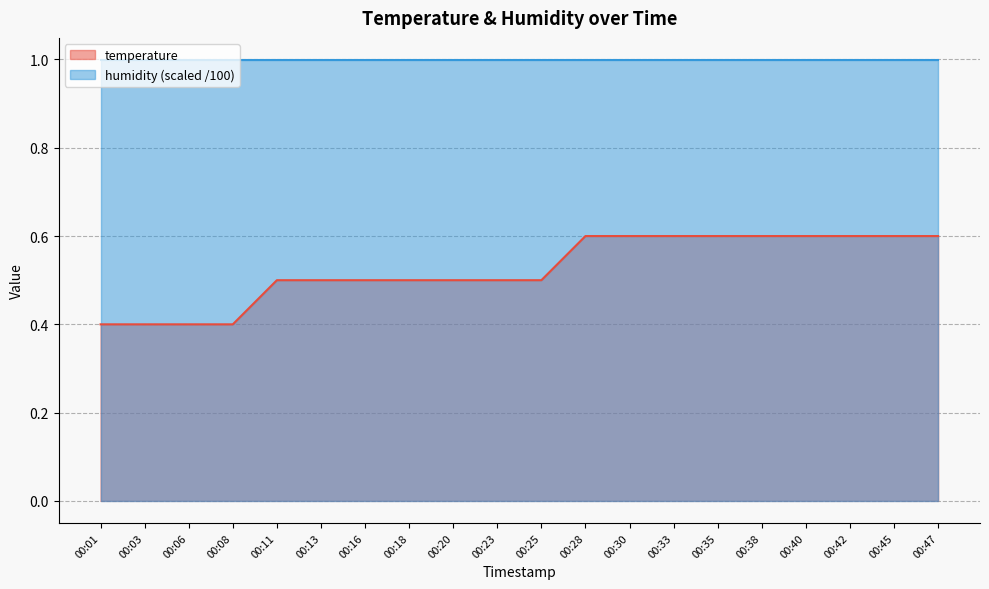

Rank the categories by value from highest to lowest.

00:28, 00:30, 00:33, 00:35, 00:38, 00:40, 00:42, 00:45, 00:47, 00:11, 00:13, 00:16, 00:18, 00:20, 00:23, 00:25, 00:01, 00:03, 00:06, 00:08